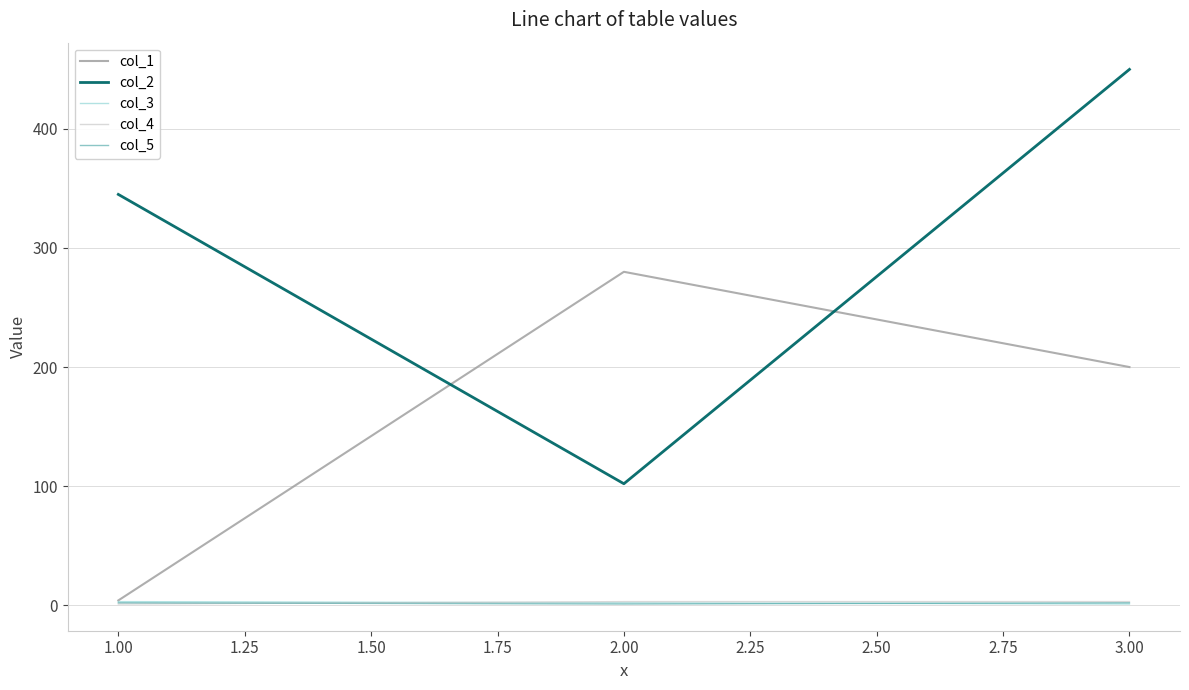

At which category is the sum across all series the highest?

3.00